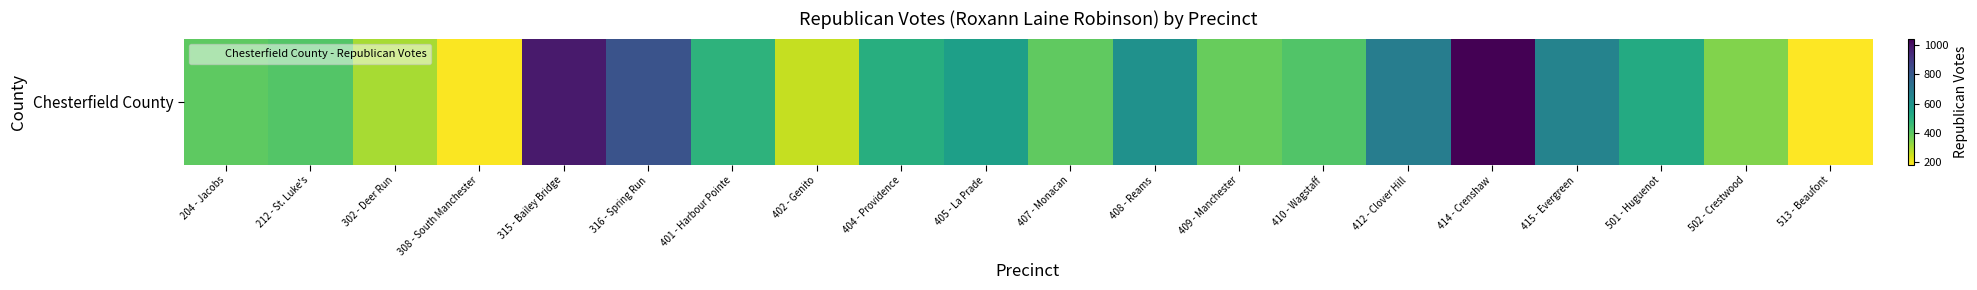

Rank the categories by value from lowest to highest.

513 - Beaufont, 308 - South Manchester, 402 - Genito, 302 - Deer Run, 502 - Crestwood, 409 - Manchester, 407 - Monacan, 204 - Jacobs, 212 - St. Luke's, 410 - Wagstaff, 401 - Harbour Pointe, 404 - Providence, 501 - Huguenot, 405 - La Prade, 408 - Reams, 415 - Evergreen, 412 - Clover Hill, 316 - Spring Run, 315 - Bailey Bridge, 414 - Crenshaw